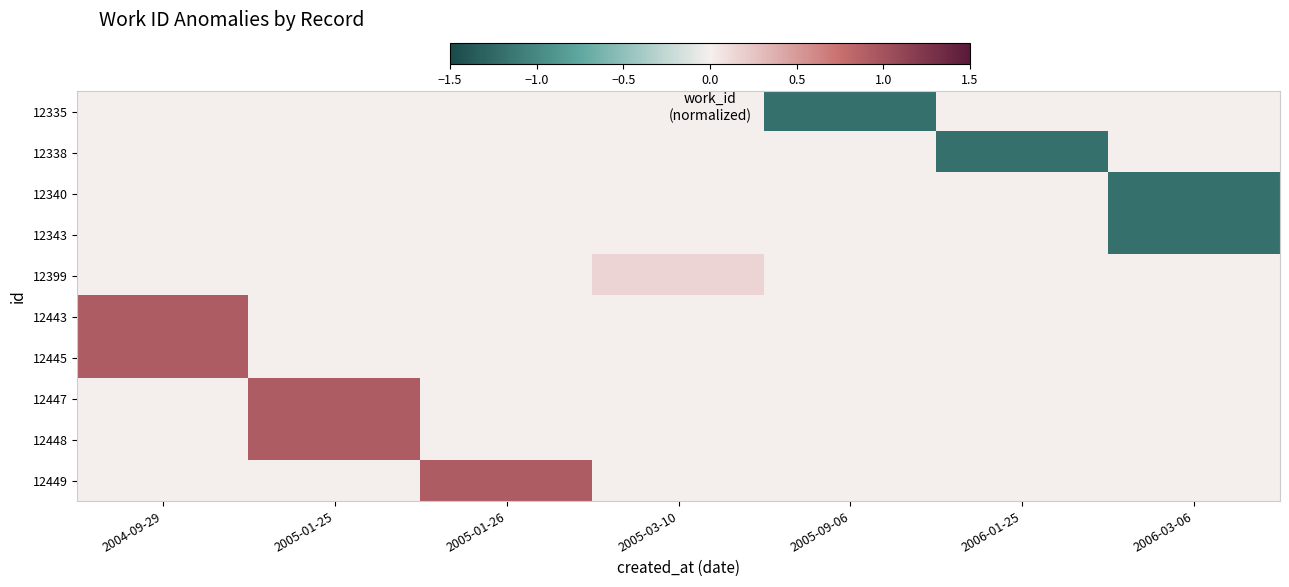

What is the minimum value shown in the chart?

-1.2